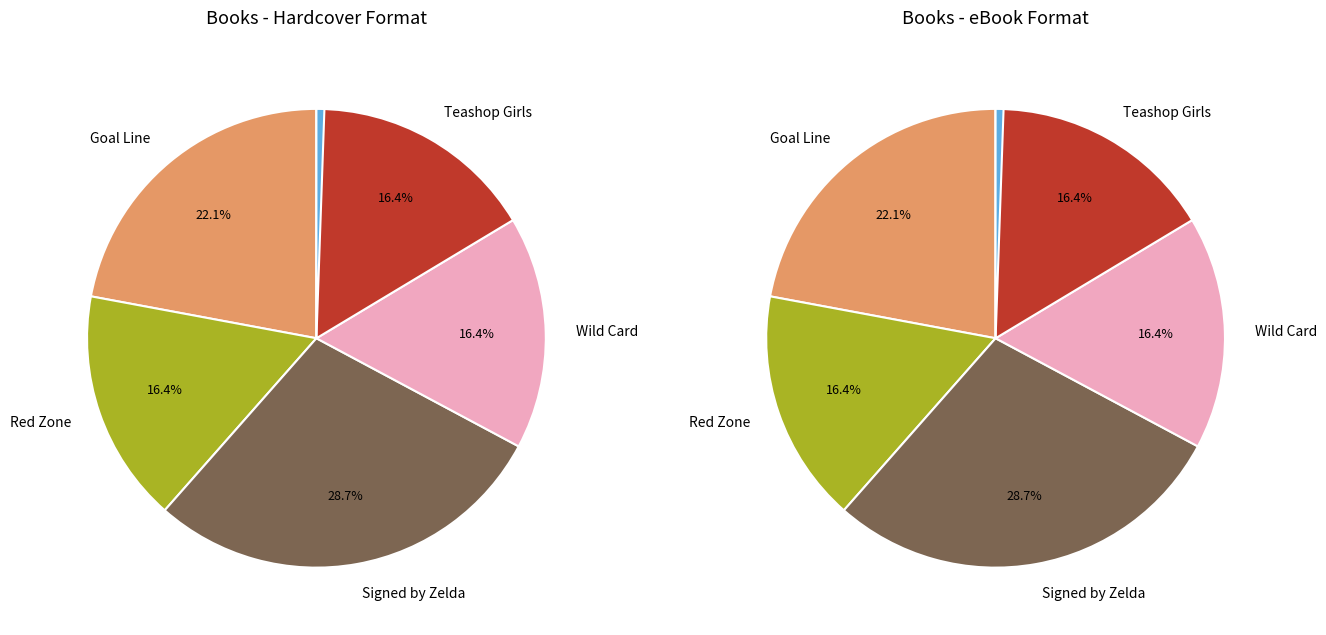

What is the largest slice in the pie chart?

Signed by Zelda